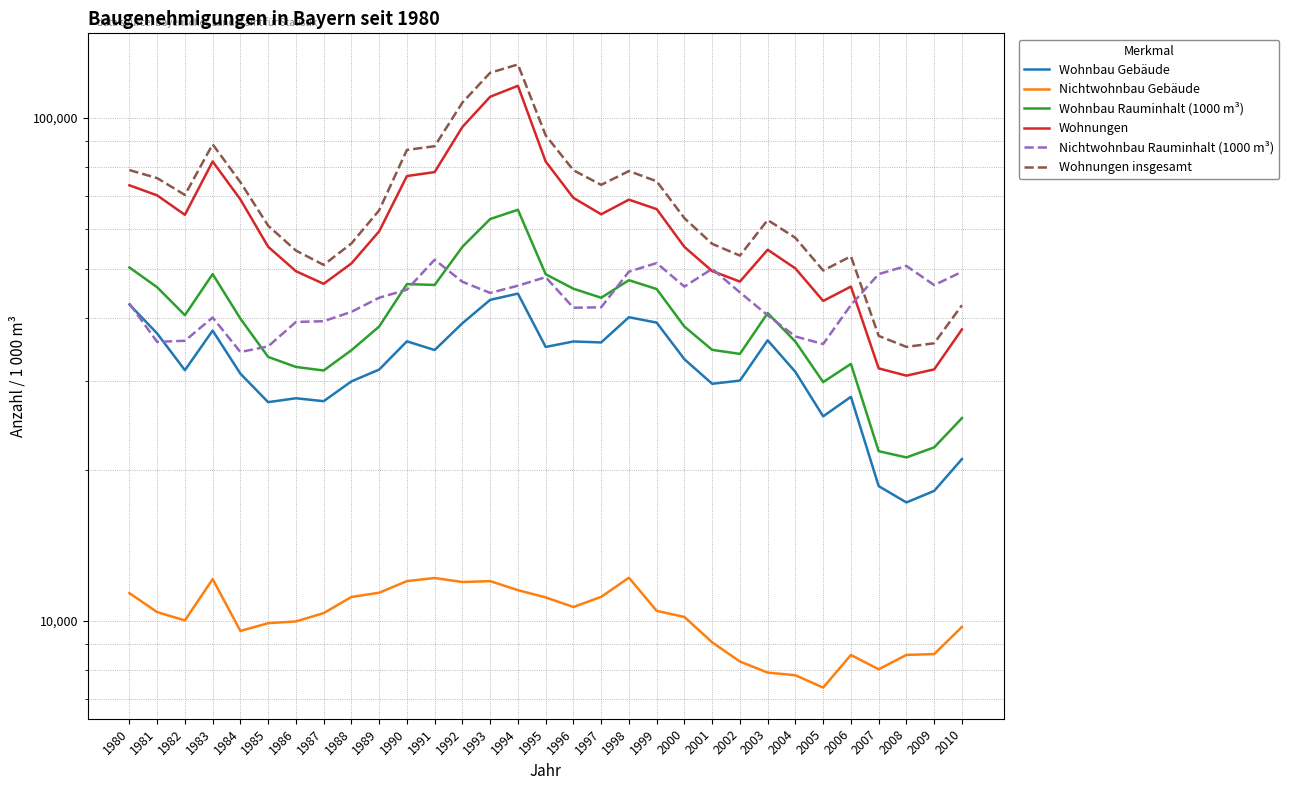

True or false: Wohnbau Gebäude and Nichtwohnbau Gebäude intersect in this chart.

False